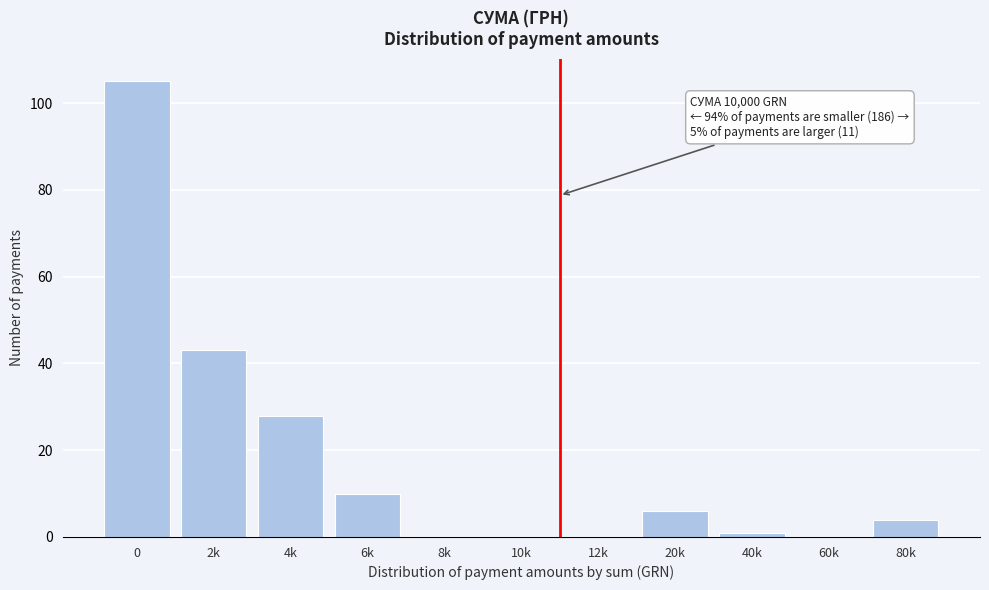

Reading left to right, transcribe all the data shown in this chart.

0=105	2k=43	4k=28	6k=10	8k=0	10k=0	12k=0	20k=6	40k=1	60k=0	80k=4